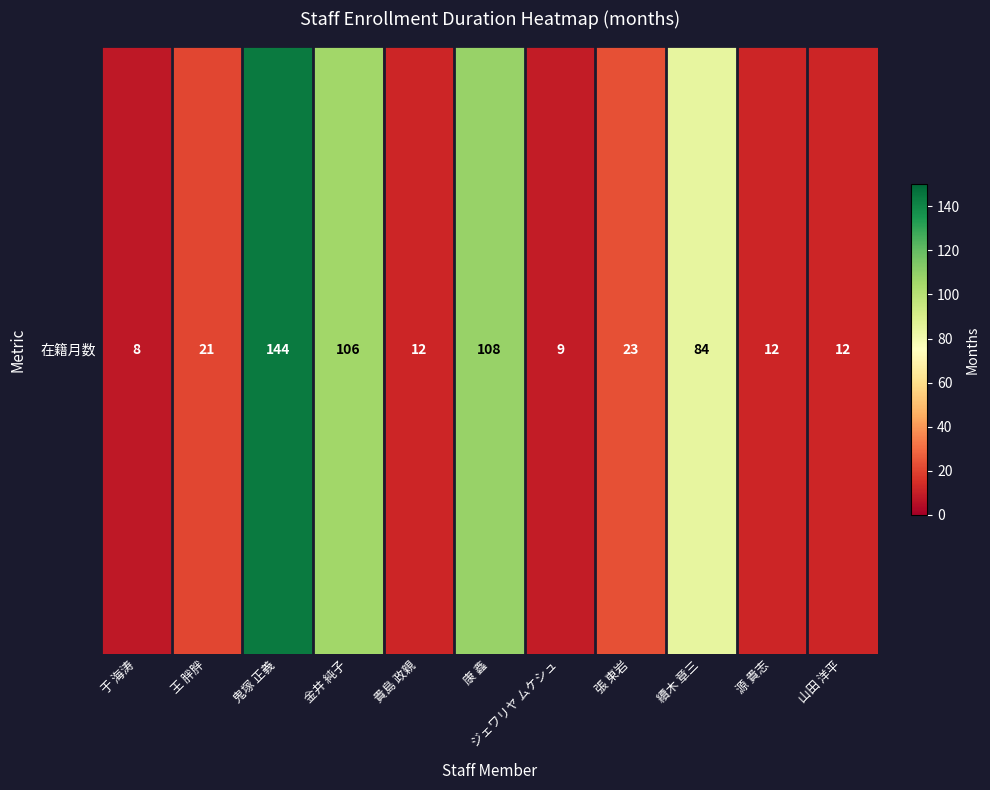

Rank the categories by value from highest to lowest.

鬼塚 正義, 康 鑫, 金井 純子, 續木 章三, 張 東岩, 王 胖胖, 貴島 政親, 源 貴志, 山田 洋平, ジェワリヤ ムケシュ, 于 海涛